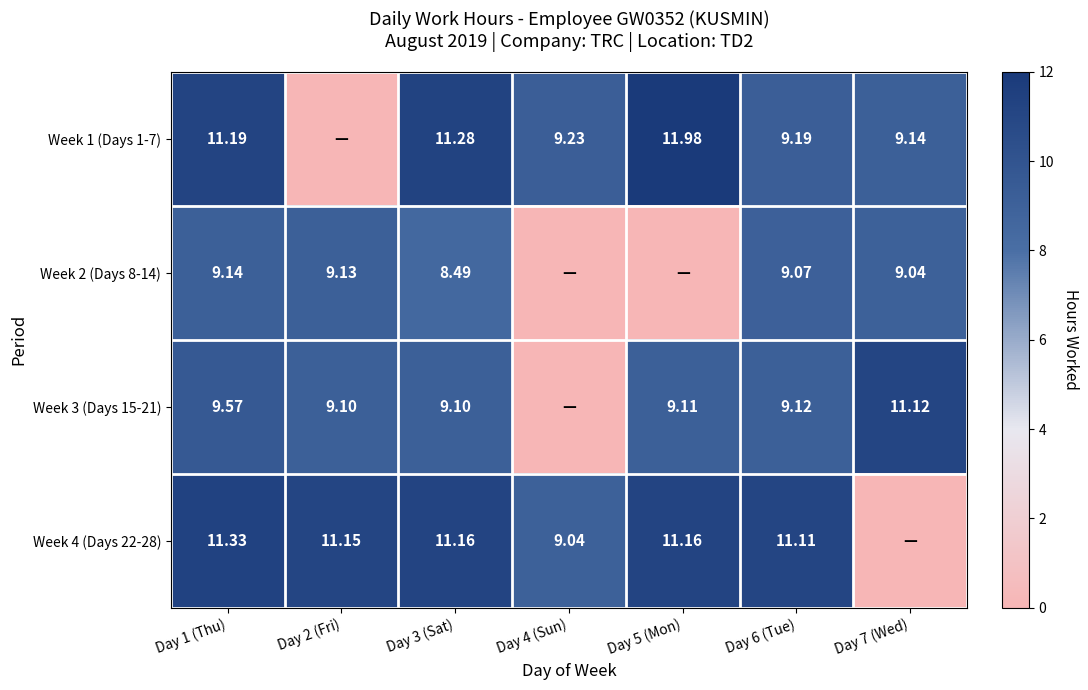

Which series changed the most between Day 1 (Thu) and Day 6 (Tue)?

Week 1 (Days 1-7)